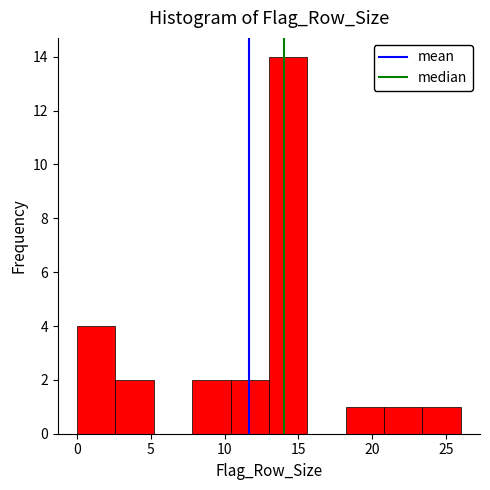

Reading left to right, list every bar in this chart as the range it spans on the x-axis followed by its height. Neither the bar edges nor the heights are printed on the chart, so give them approximately, as read against the axes.

0.0 to 2.6: 4
2.6 to 5.2: 2
5.2 to 7.8: 0
7.8 to 10.4: 2
10.4 to 13.0: 2
13.0 to 15.6: 14
15.6 to 18.2: 0
18.2 to 20.8: 1
20.8 to 23.4: 1
23.4 to 26.0: 1